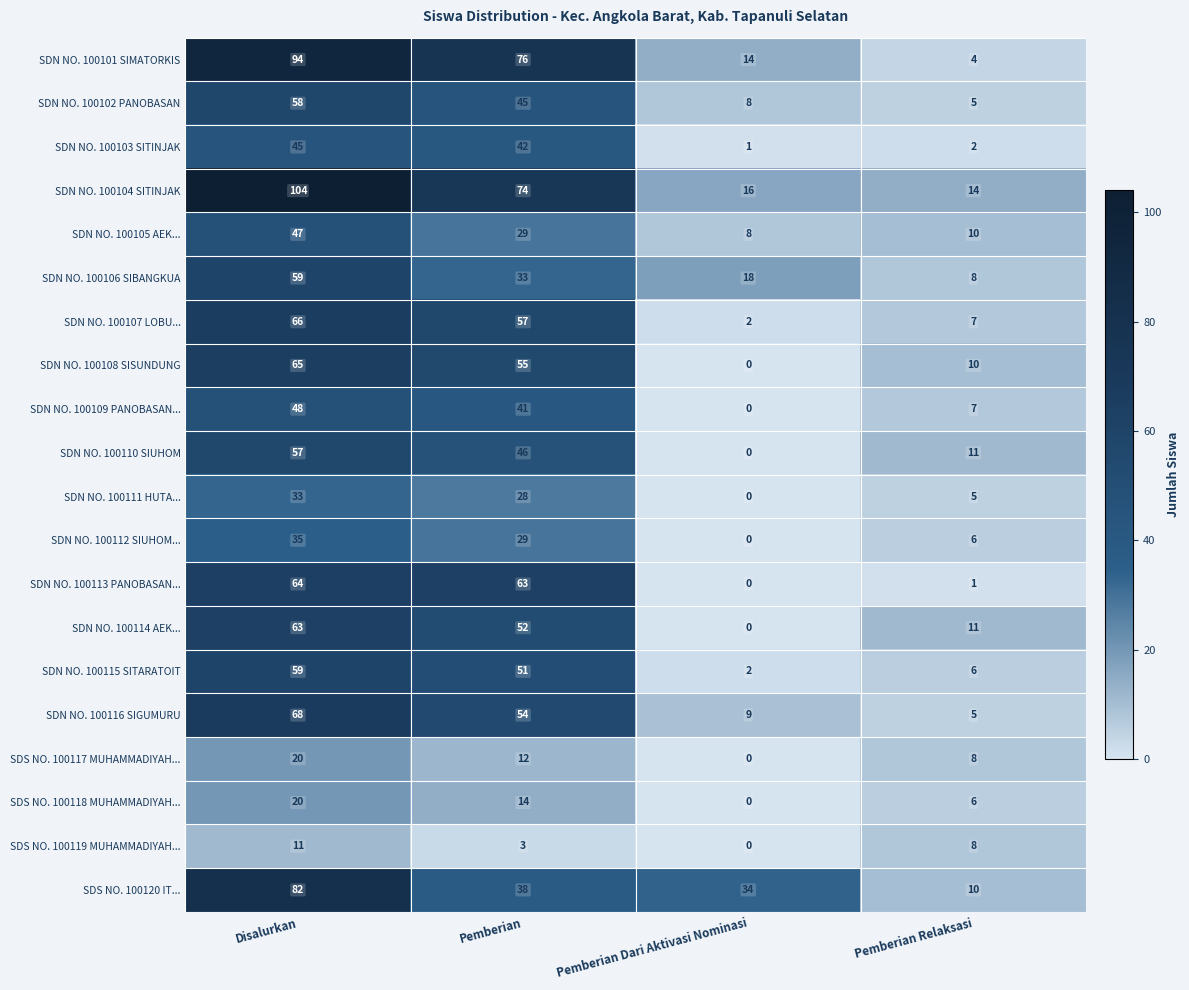

The SDN NO. 100105 AEK... series shows 6 at Pemberian Relaksasi. True or false?

False